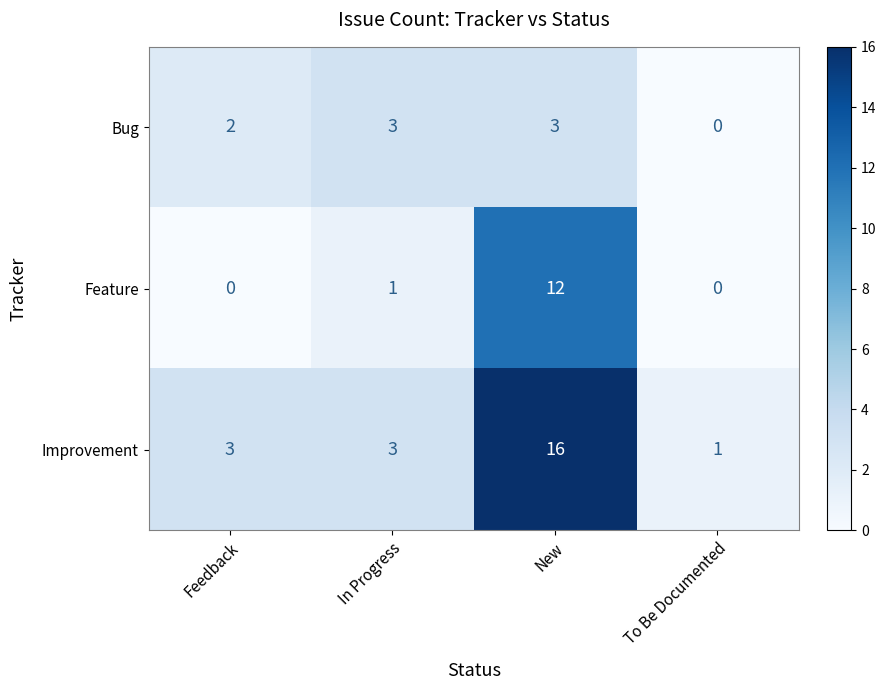

List the series in order of their peak value, lowest first.

Bug, Feature, Improvement